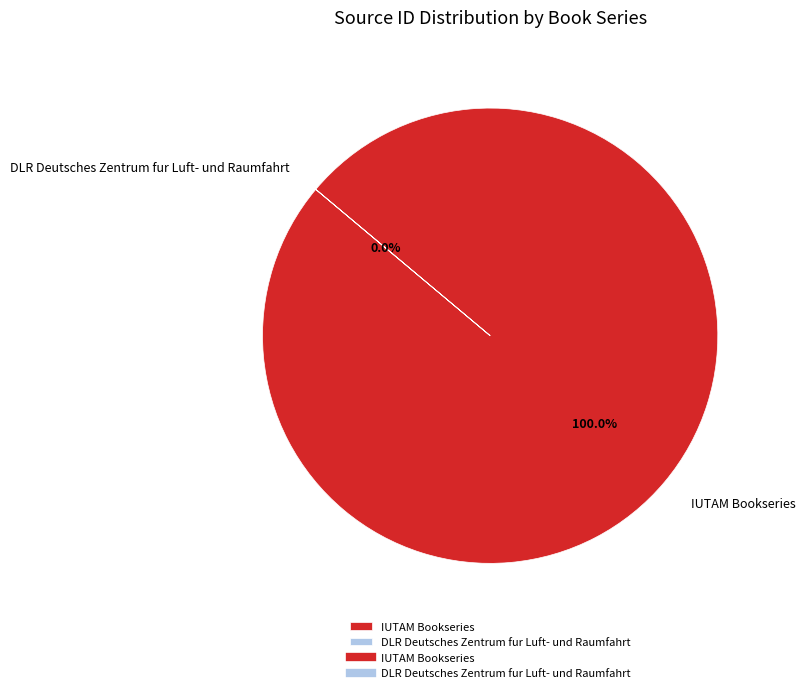

Rank the categories by value from highest to lowest.

IUTAM Bookseries, DLR Deutsches Zentrum fur Luft- und Raumfahrt